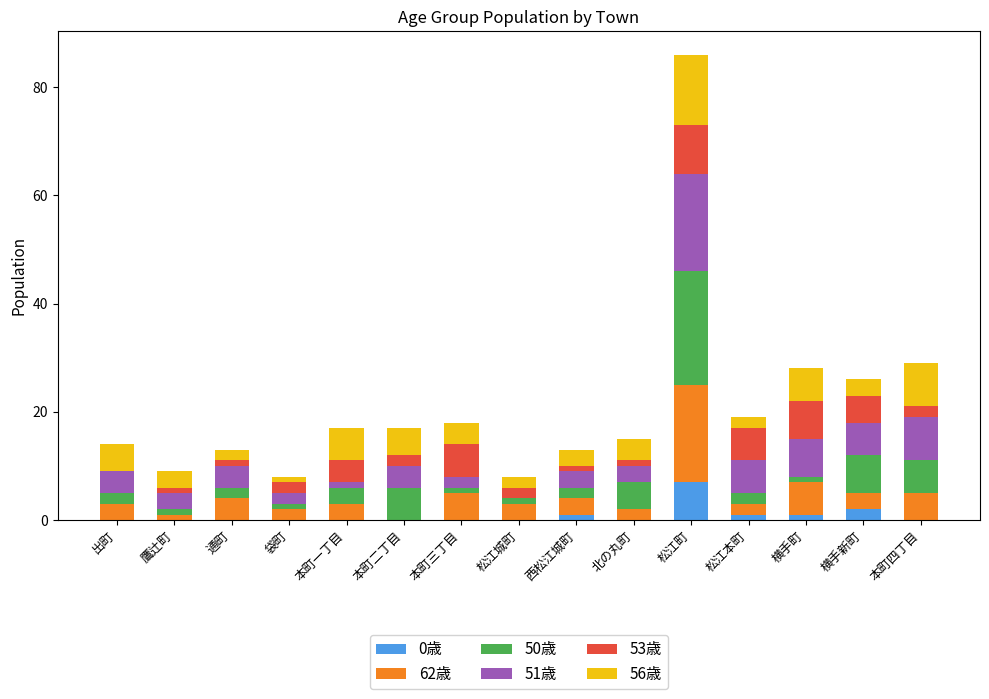

At which label does 0歳 reach its peak?

松江町